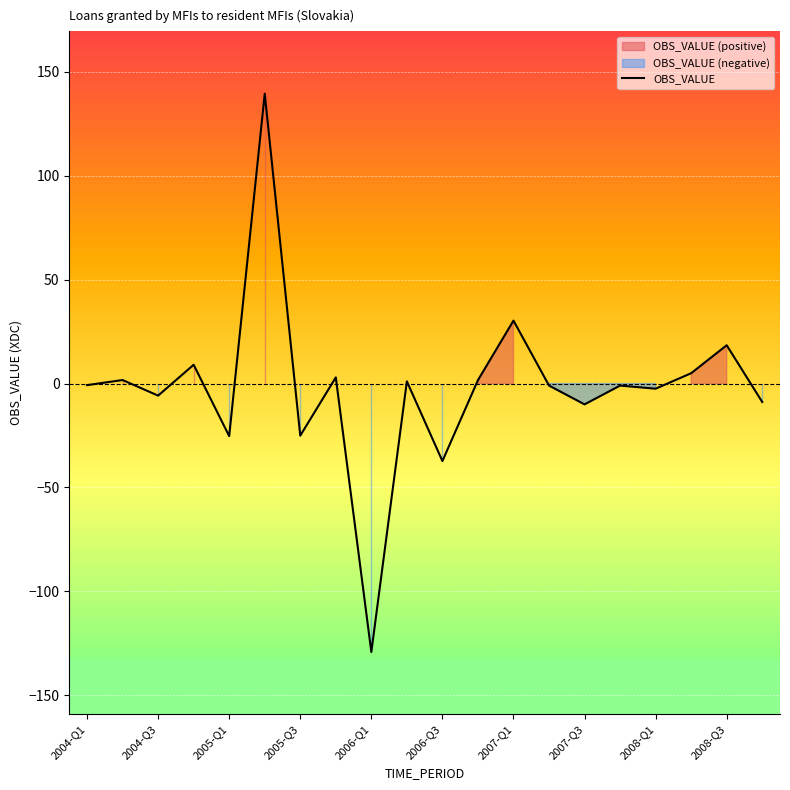

What is the lowest value of the OBS_VALUE series?

-129.2